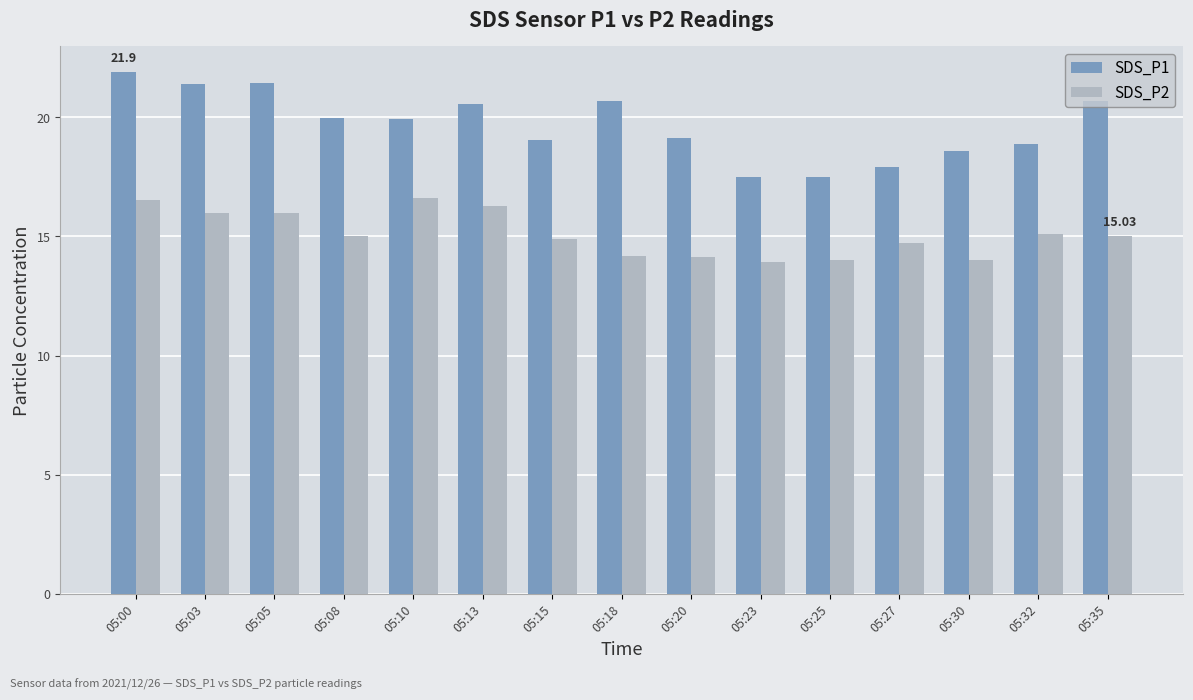

At which category is the sum across all series the highest?

05:00